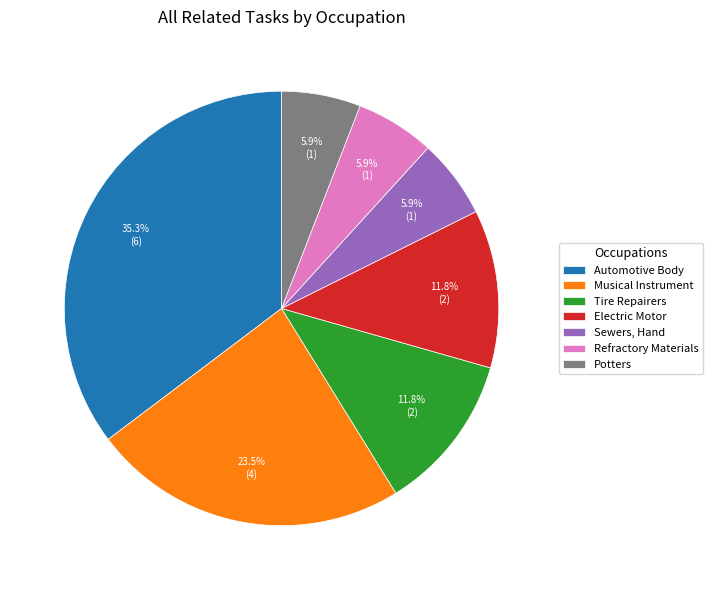

How many slices are in this pie chart?

7